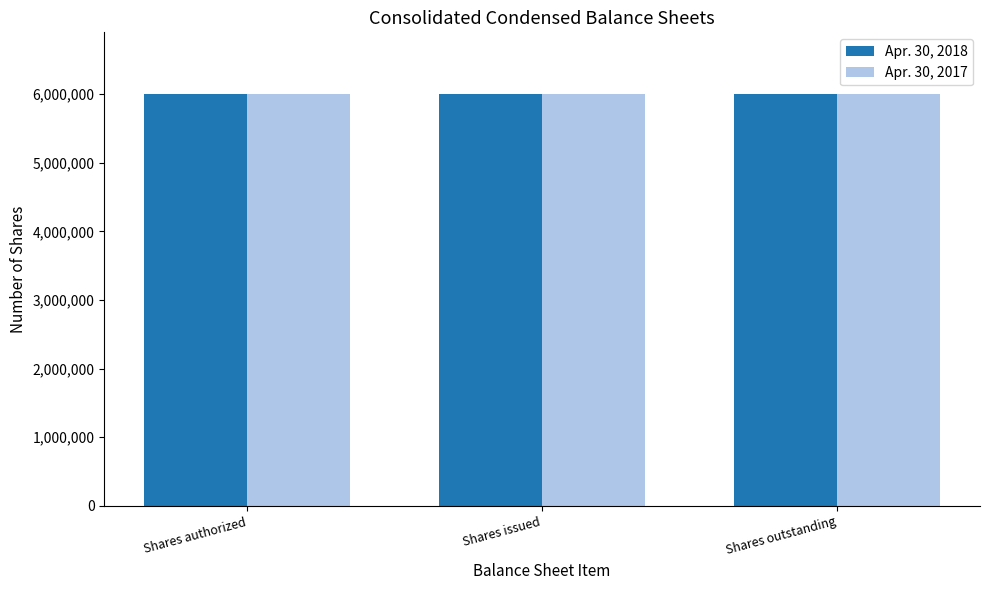

What is the sum of the Apr. 30, 2018 values at Shares issued and Shares outstanding?

11991500